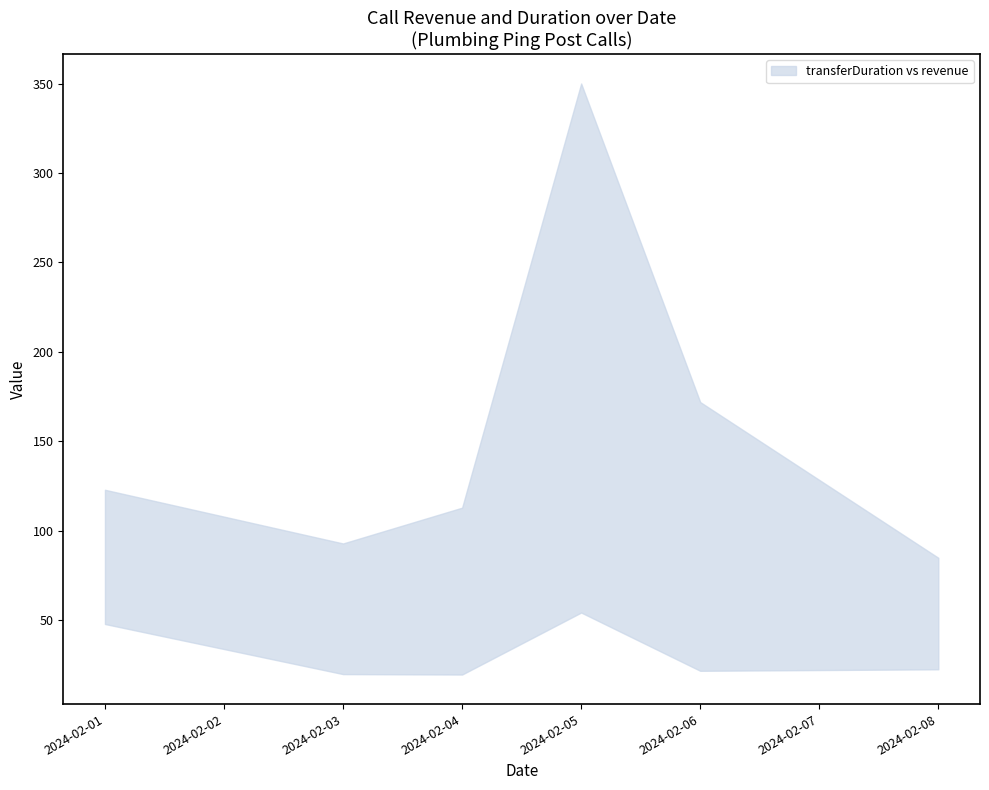

Rank the series by their maximum value, from highest to lowest.

transferDuration, revenue